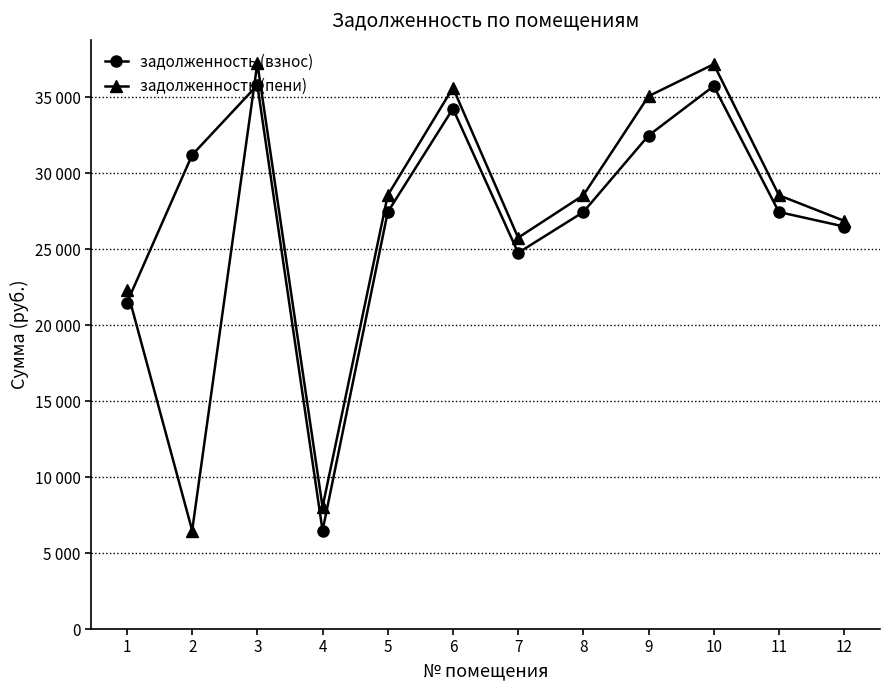

How many intersections are there between задолженность (пени) and задолженность (взнос)?

2